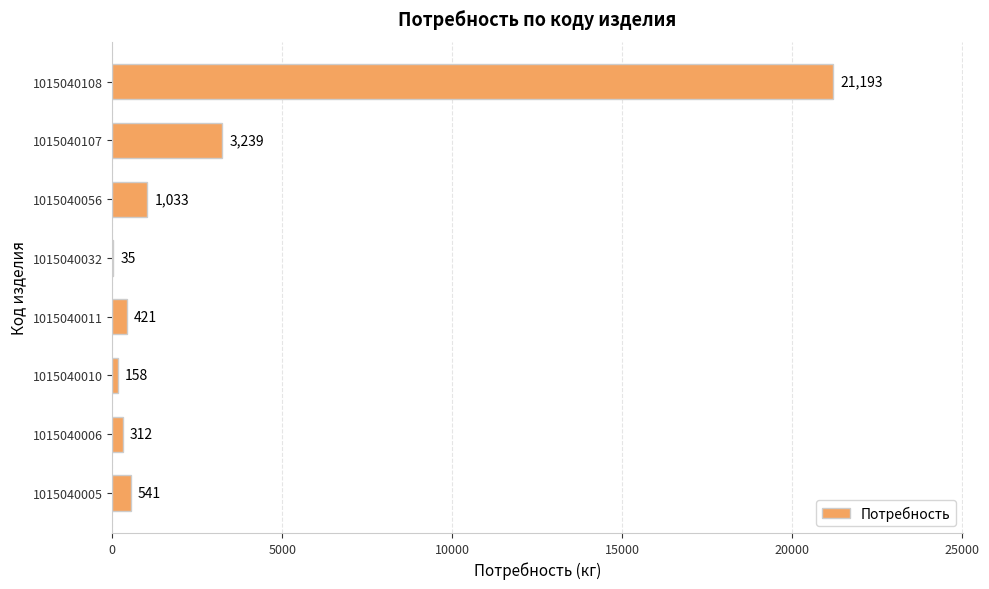

The value at 1015040011 is 421. True or false?

True